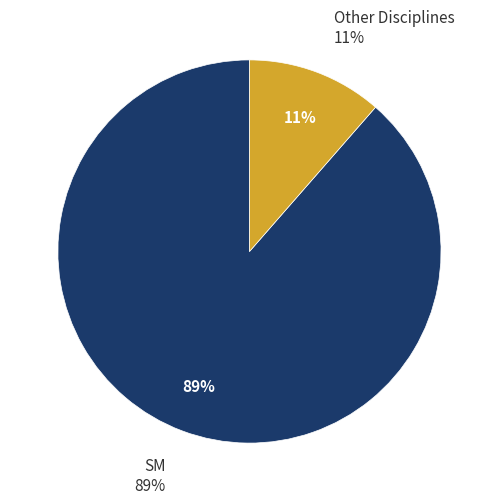

Is it true that SM is 99% of the pie?

False